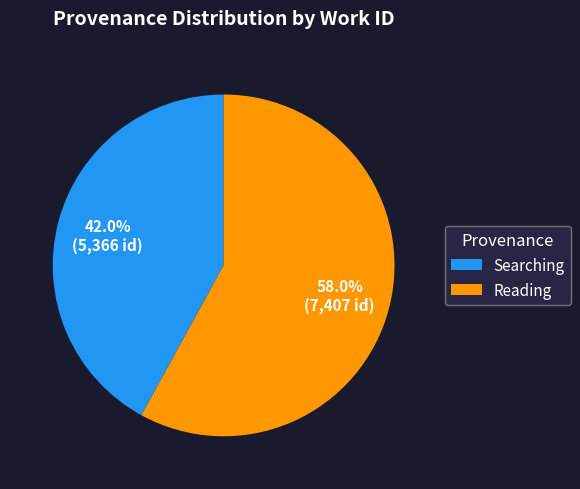

What percentage do Searching and Reading together represent?

100.0%